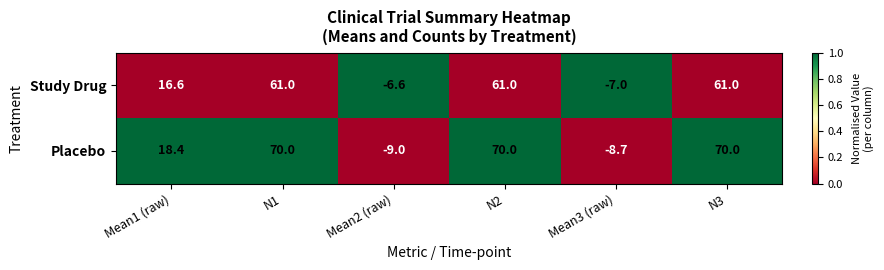

True or false: Study Drug has a value of -6.6 at Mean2 (raw).

True